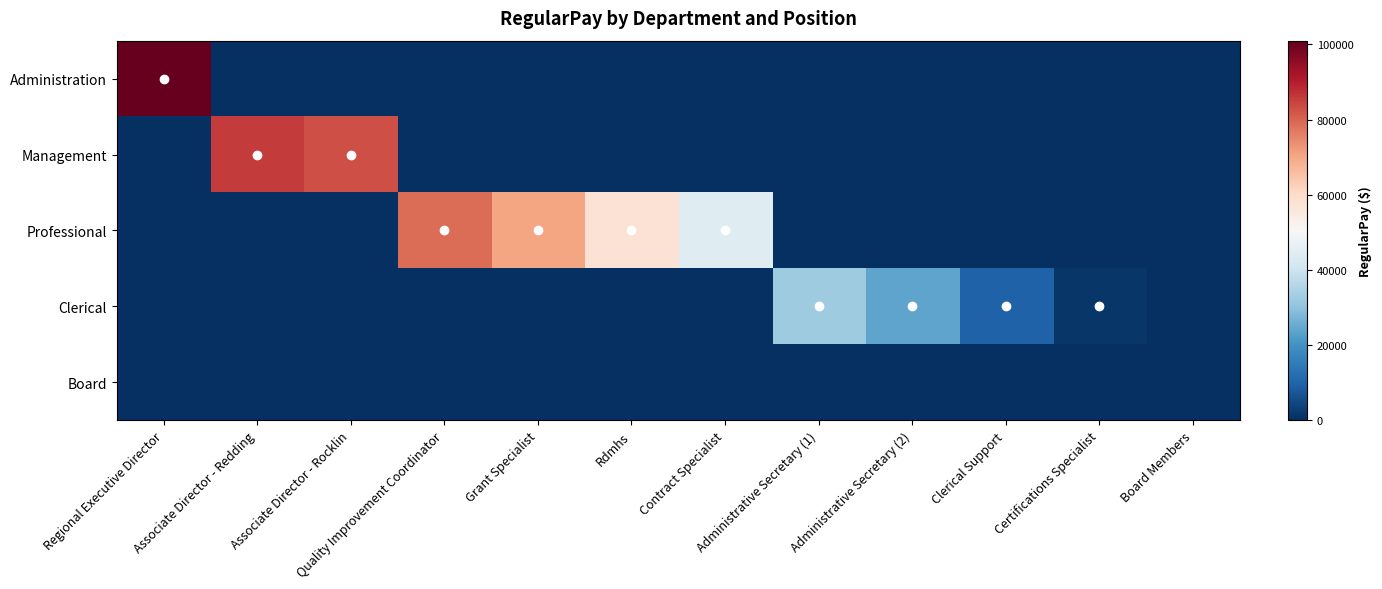

What is the spread (max minus min) of values at Administrative Secretary (1)?

32542